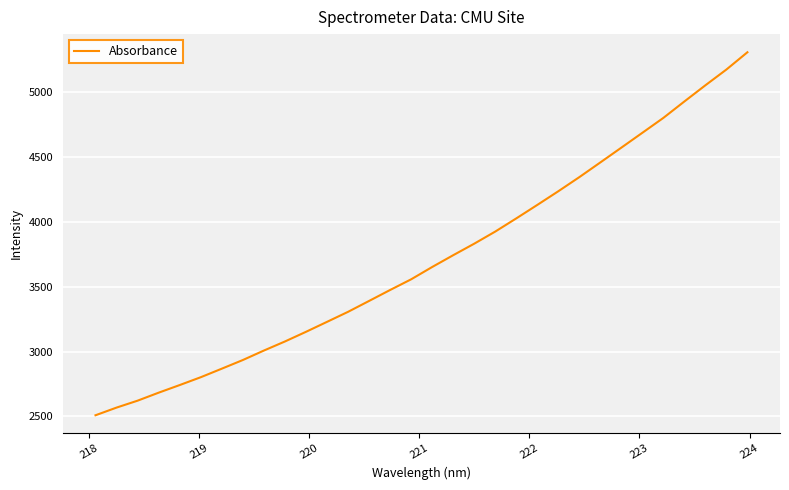

What is the minimum value shown in the chart?

2508.7